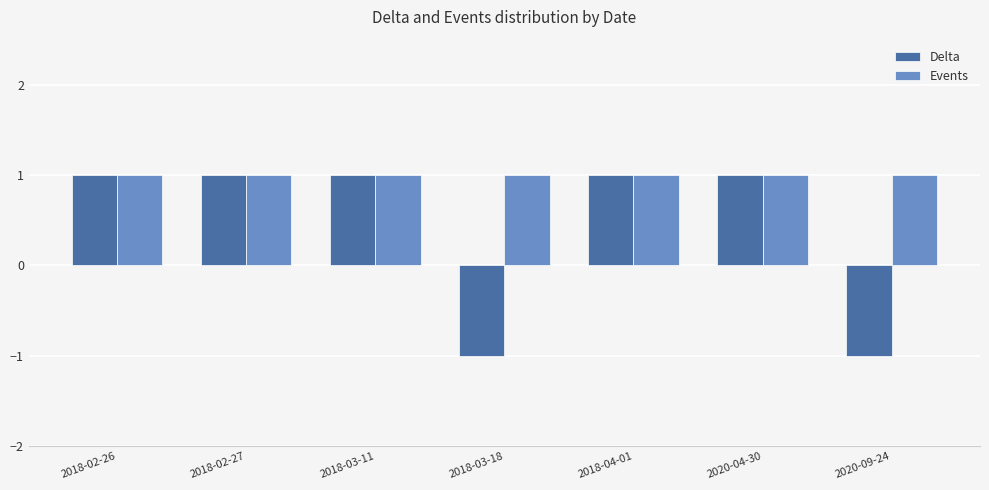

Between 2018-02-27 and 2018-03-18, which series saw the biggest shift?

Delta